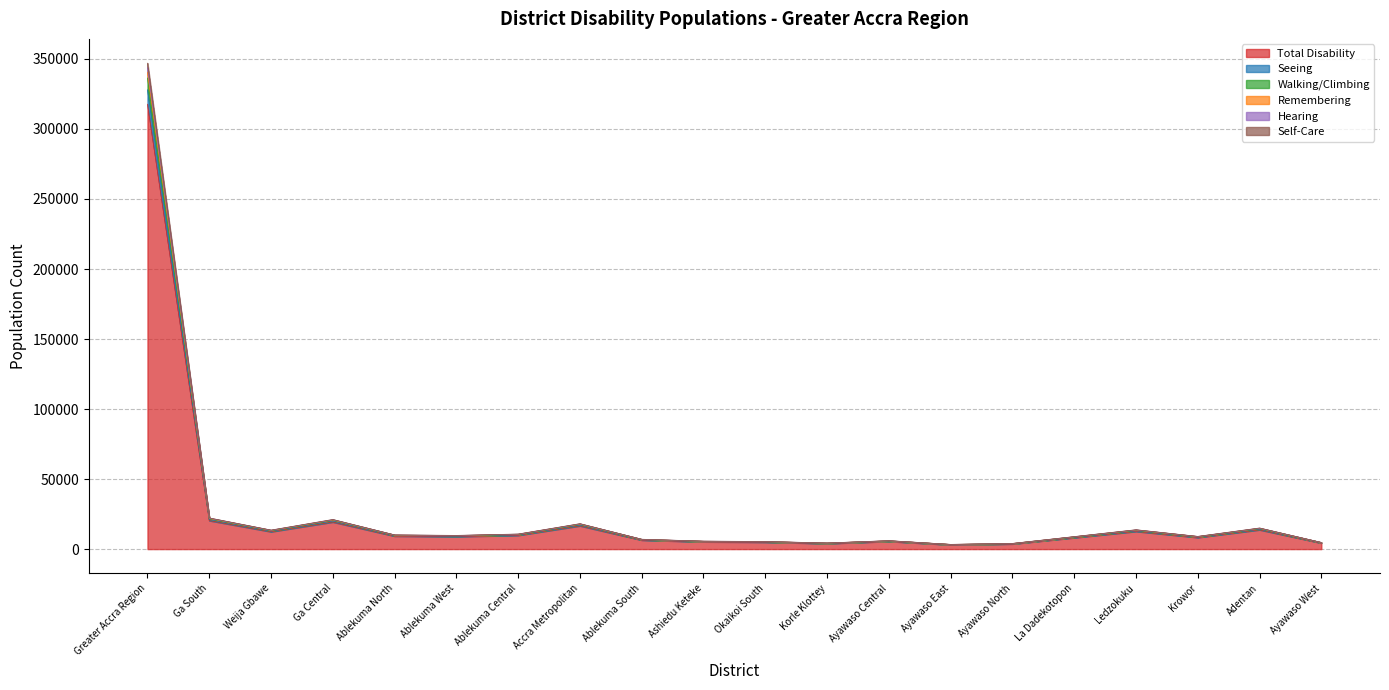

What is the sum of all Total Disability values?

494903.6